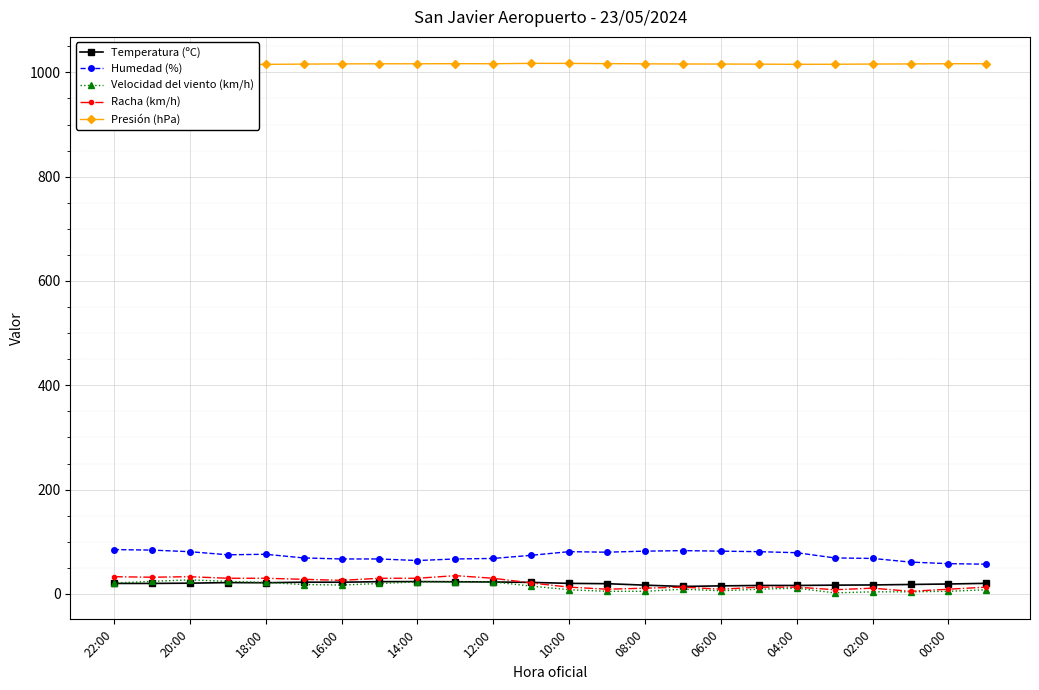

True or false: Velocidad del viento (km/h) and Humedad (%) cross at least once.

False